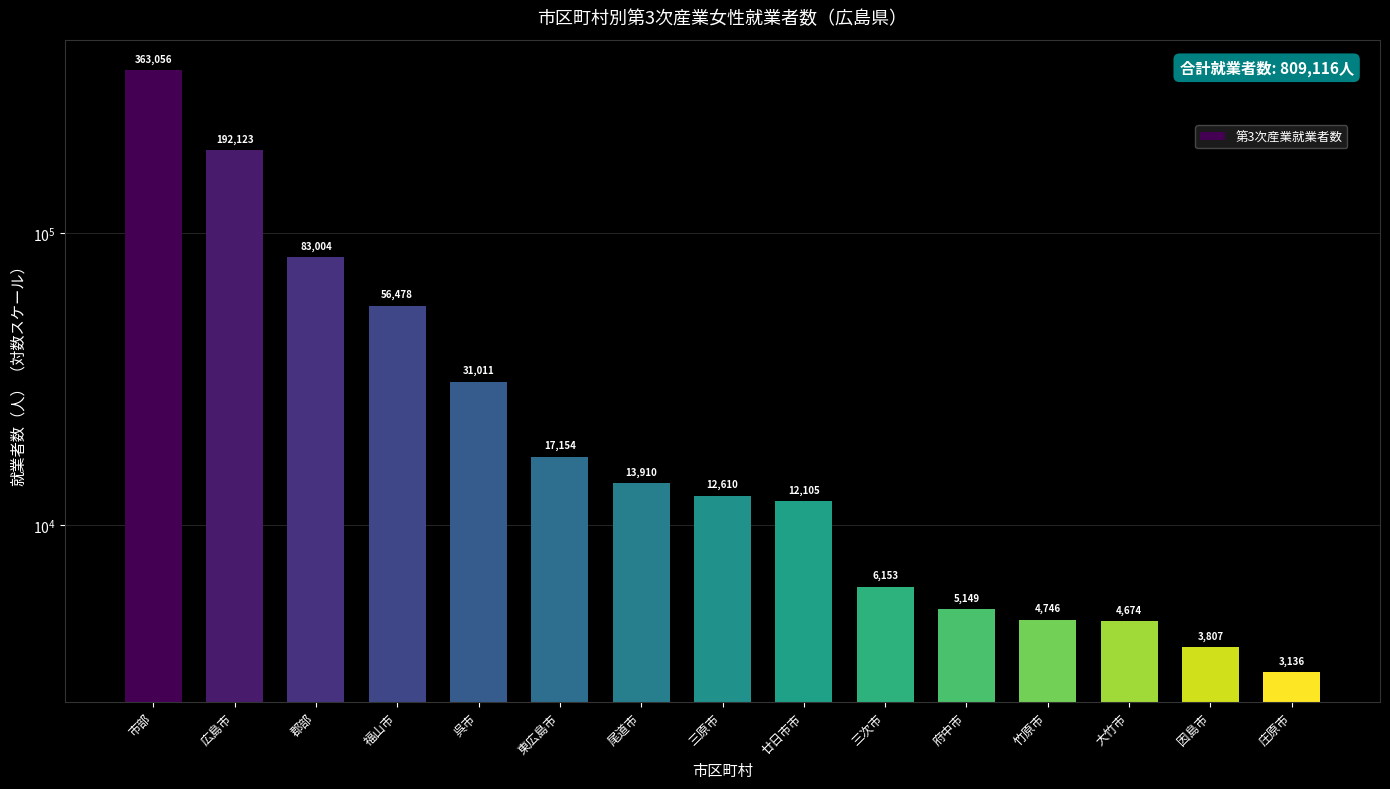

Does the chart contain stacked bars?

No